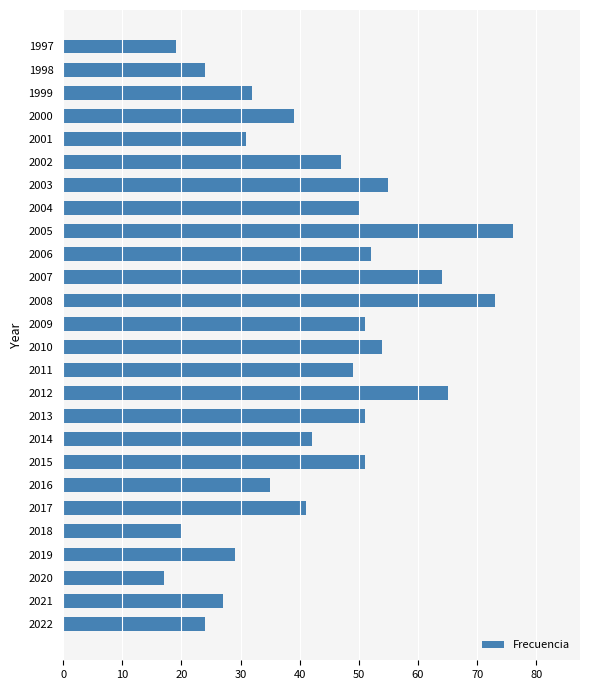

Count the number of data series in this chart.

1